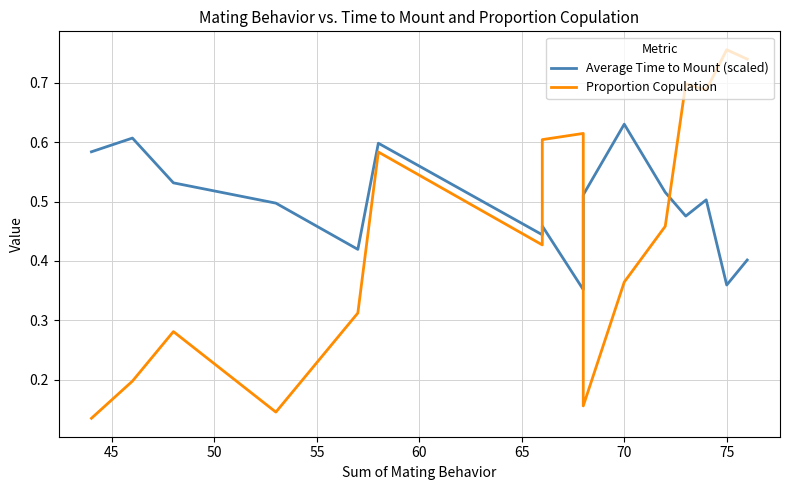

What is the average value of the Average Time to Mount (scaled) series?

0.5